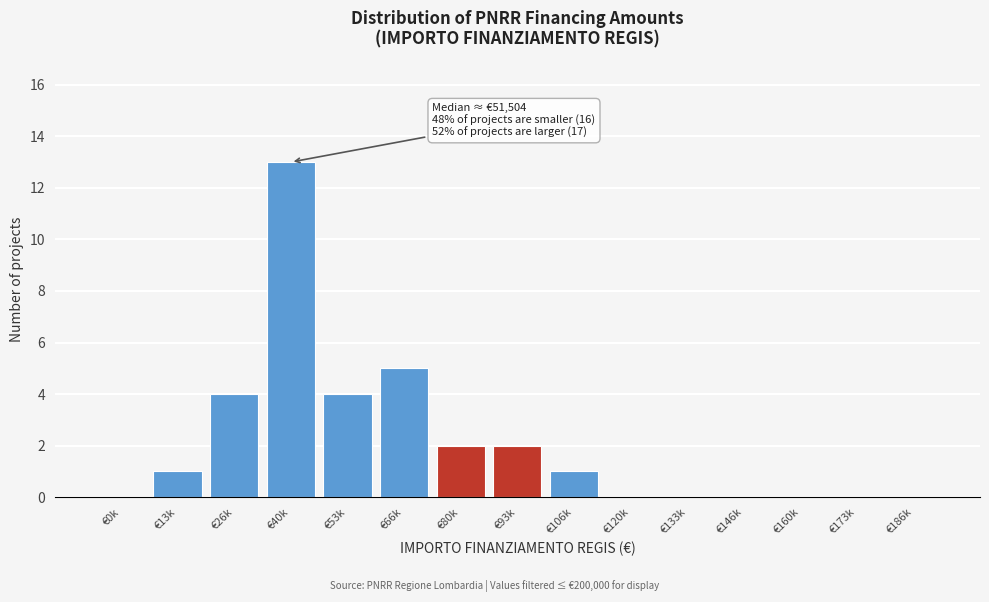

Reading left to right, transcribe all the data shown in this chart.

€0k=0	€13k=1	€26k=4	€40k=13	€53k=4	€66k=5	€80k=2	€93k=2	€106k=1	€120k=0	€133k=0	€146k=0	€160k=0	€173k=0	€186k=0